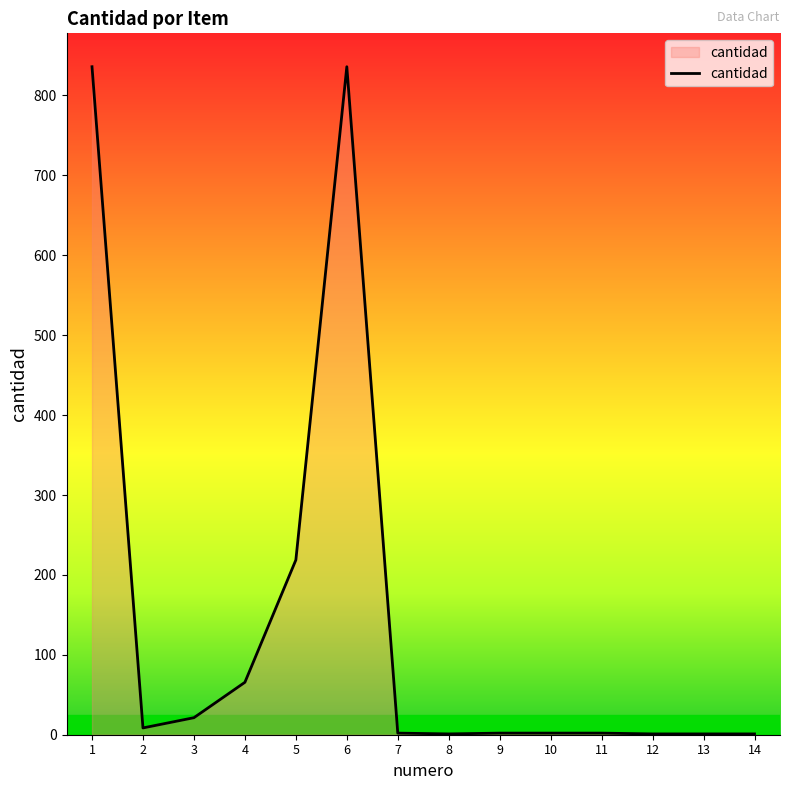

What is the greatest value displayed?

836.0